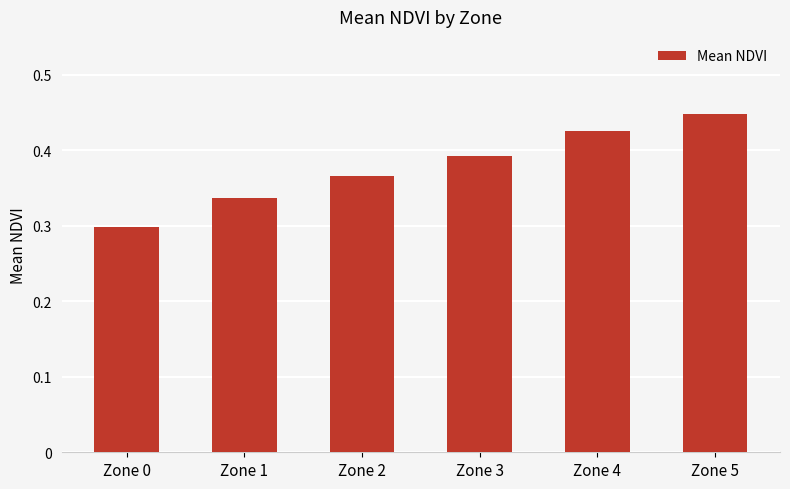

Rank the categories by value from highest to lowest.

Zone 5, Zone 4, Zone 3, Zone 2, Zone 1, Zone 0